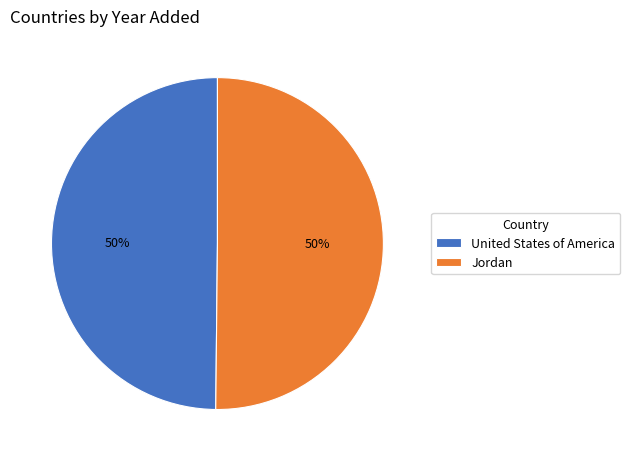

The Jordan slice represents 50% of the pie. True or false?

True